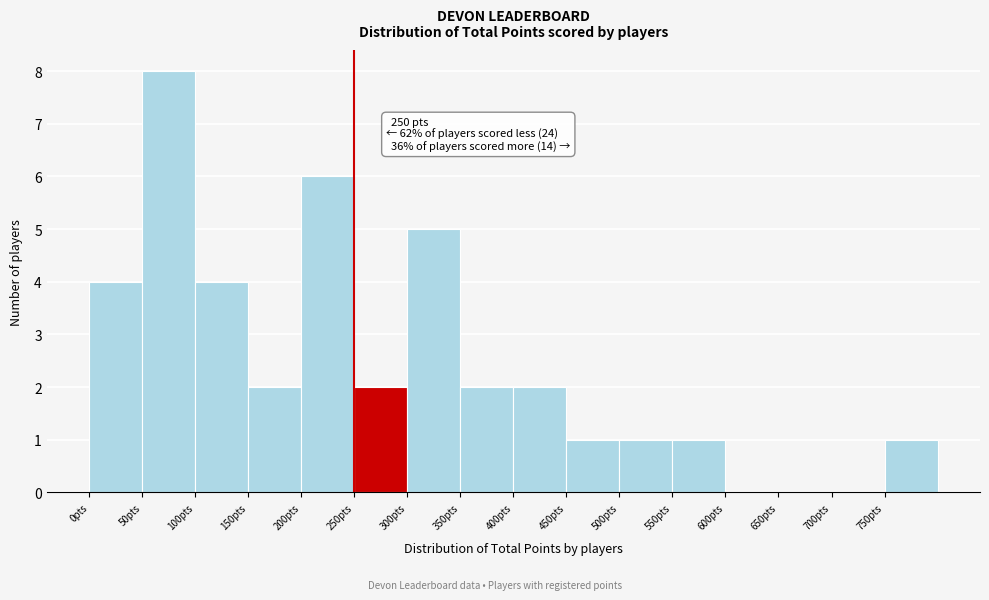

Over which range of the x-axis is the bar tallest?

50 to 100